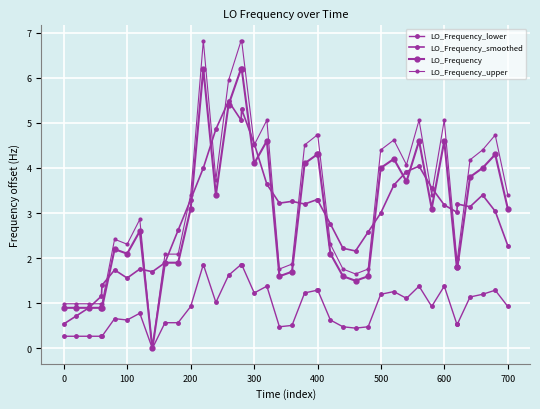

List the series in order of their peak value, lowest first.

LO_Frequency_lower, LO_Frequency_smoothed, LO_Frequency, LO_Frequency_upper